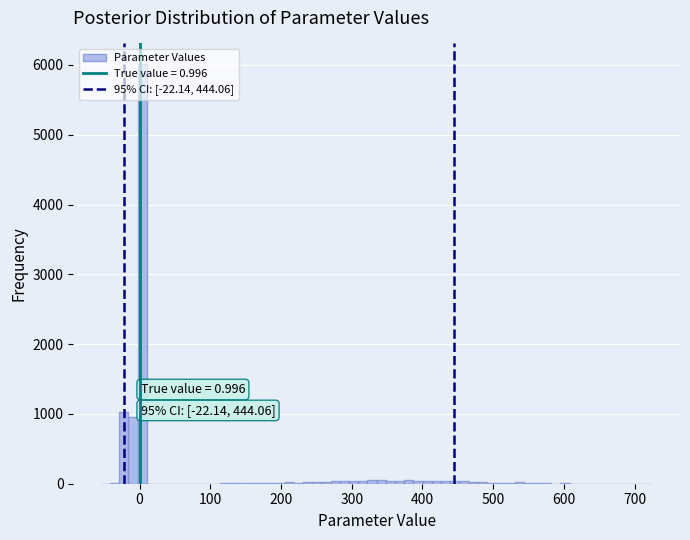

Around what value on the x-axis is the tallest bar? Give the approximate position of its centre, as read against the axis.

0